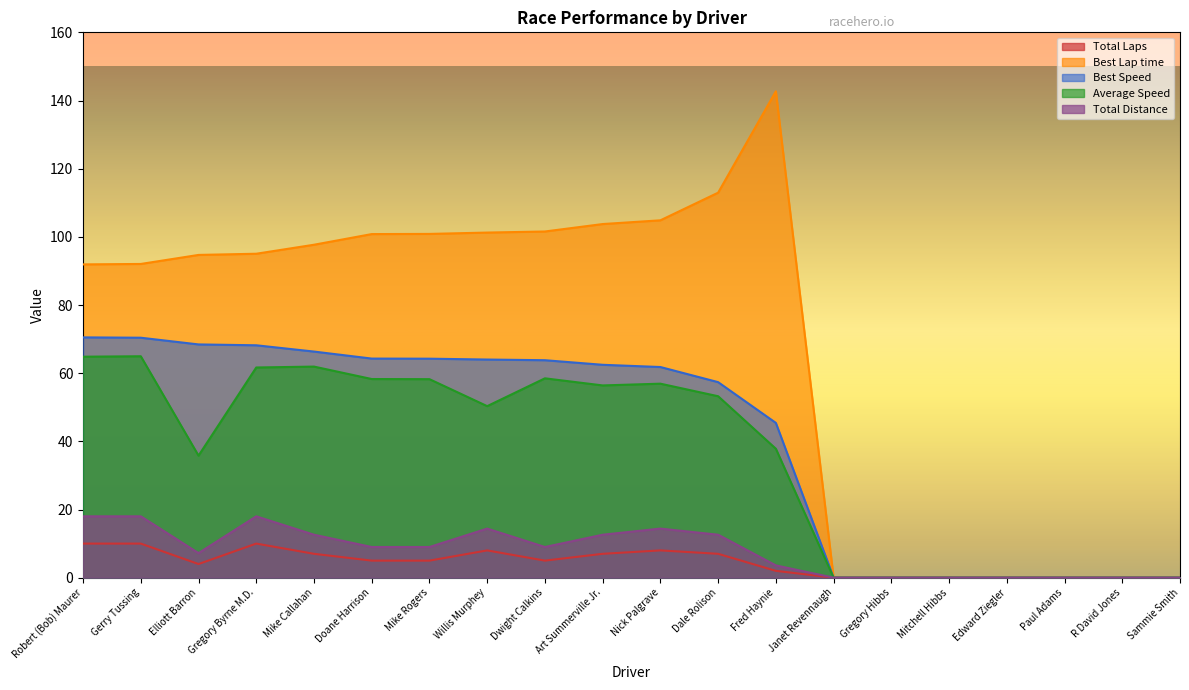

True or false: Best Speed and Best Lap time intersect in this chart.

False